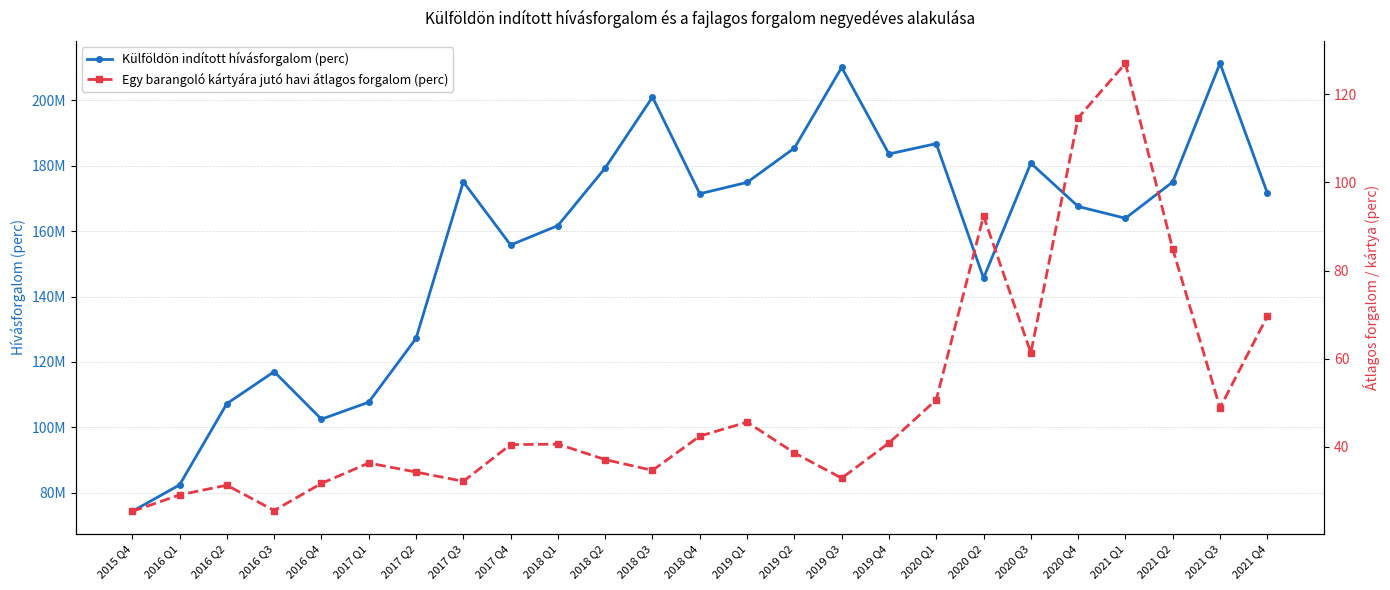

How many values in the Külföldön indított hívásforgalom (perc) series are below 171454600?

12